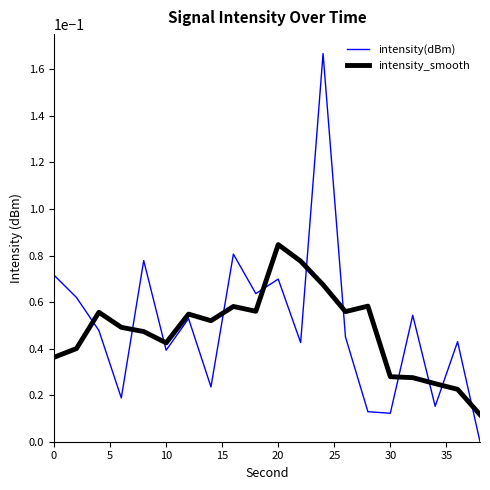

Is this an area chart (filled region under the line)?

No